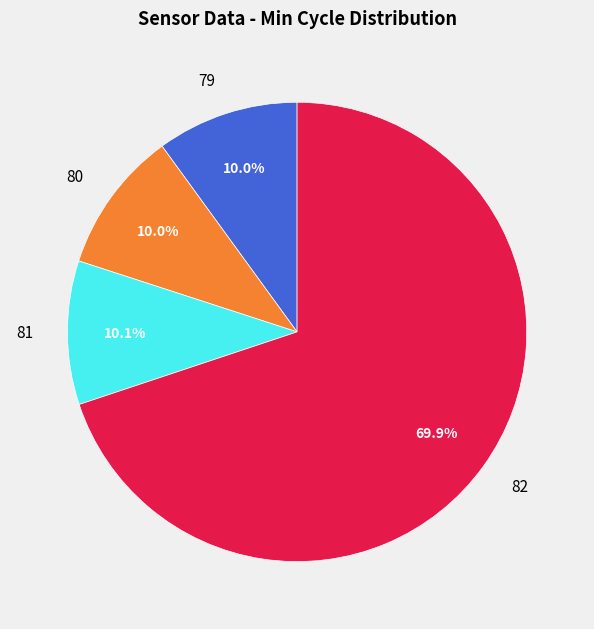

Does 82 account for over 50% of the chart?

Yes